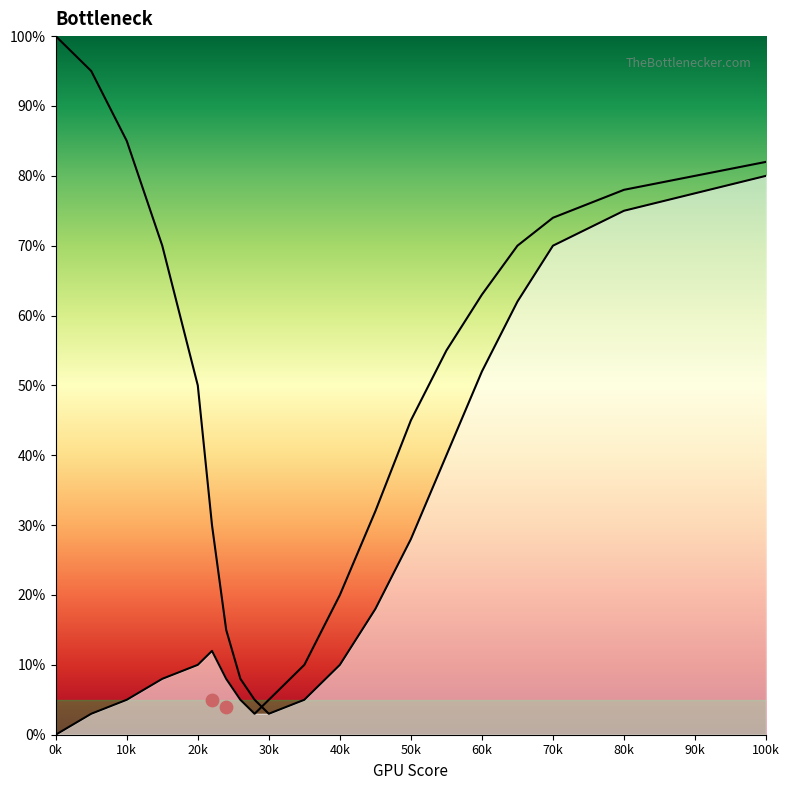

At how many categories does at least one series exceed 23?

14